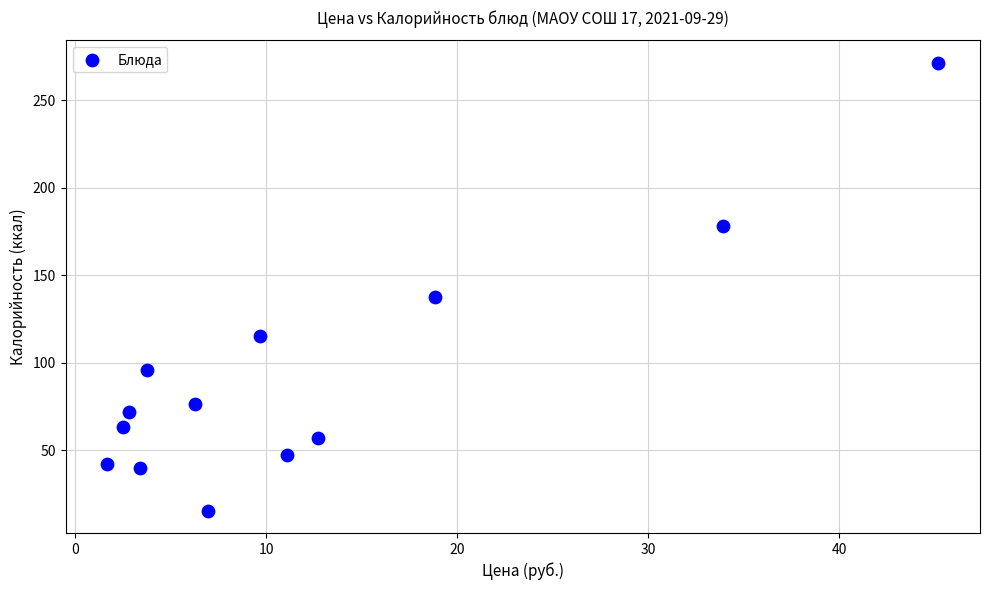

What Y value in the scatter plot is closest to 143?

137.3